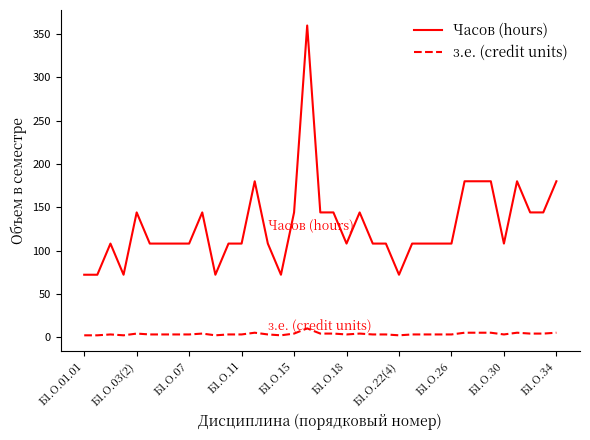

Rank the series by their maximum value, from highest to lowest.

Часов (hours), з.е. (credit units)